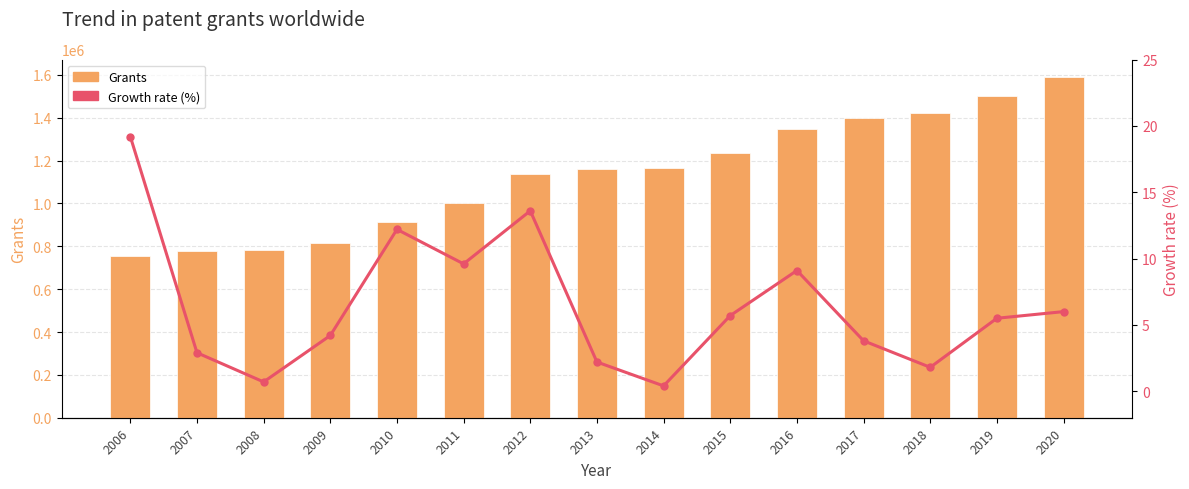

At which category is the sum across all series the highest?

2020